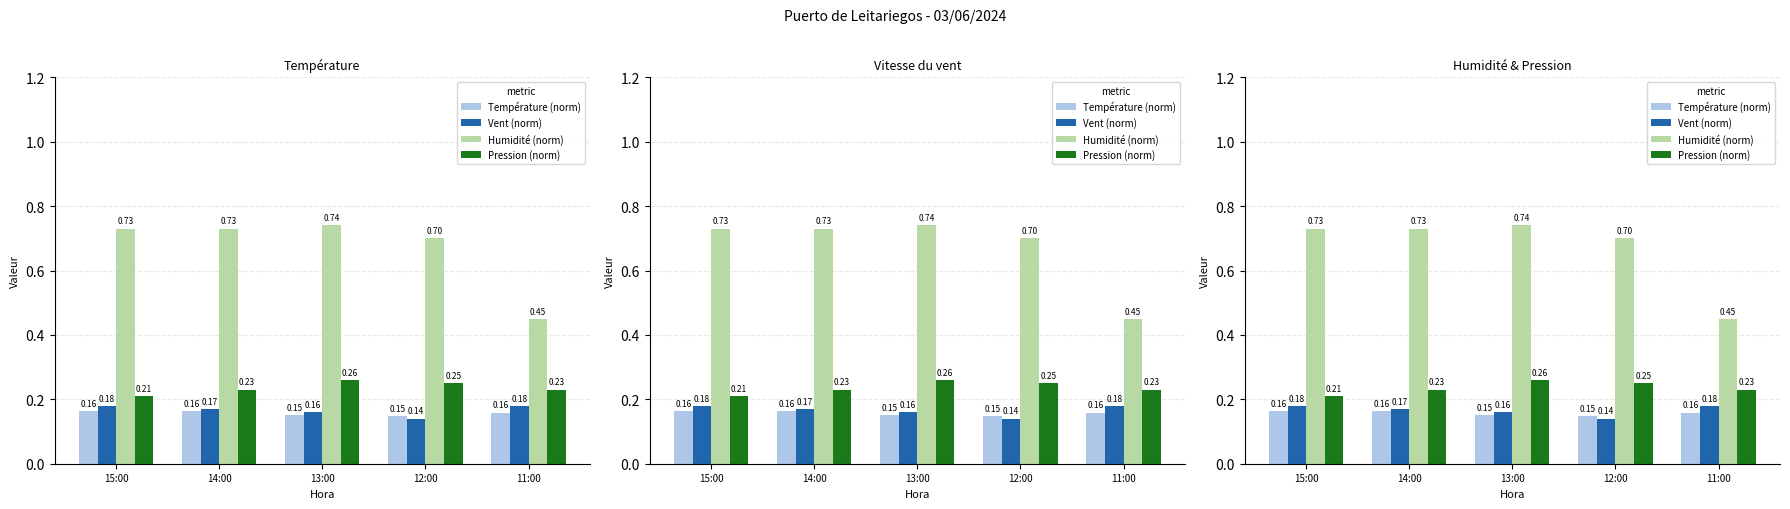

At how many categories does at least one series exceed 0?

5